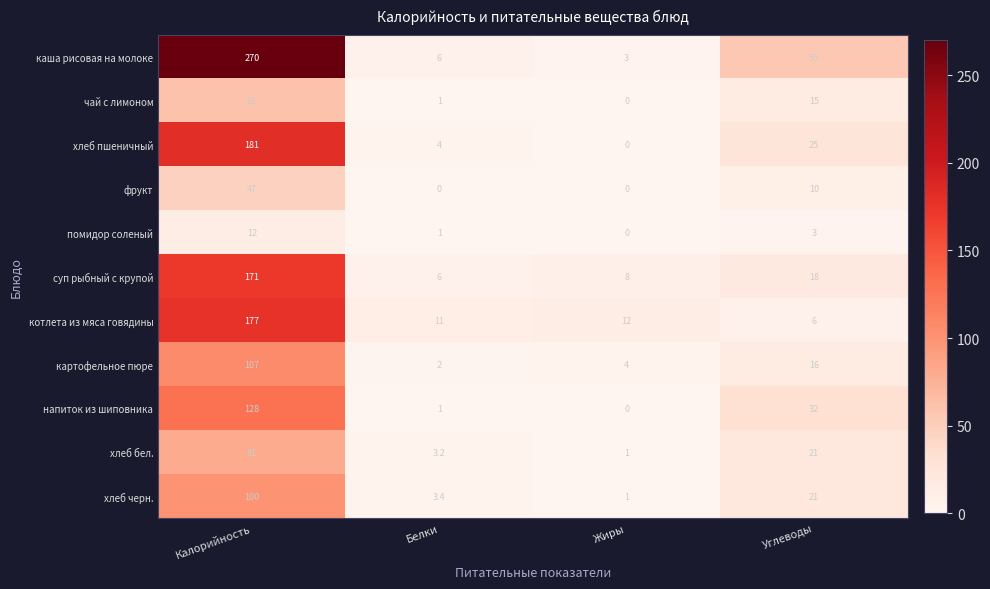

The value of помидор соленый at Жиры is 4.8. True or false?

False